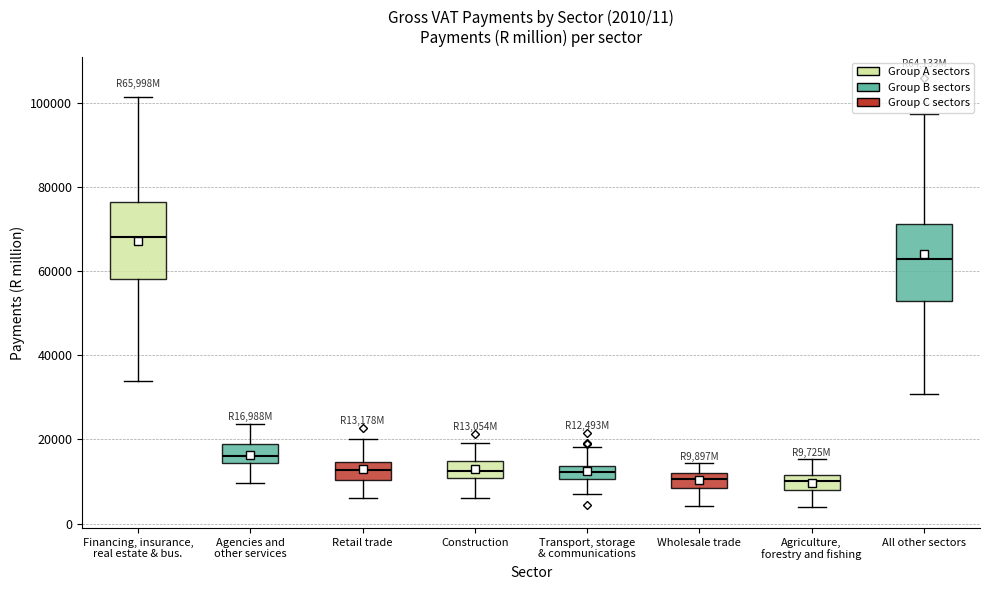

Which box has the highest median line?

Financing, insurance, real estate & bus.